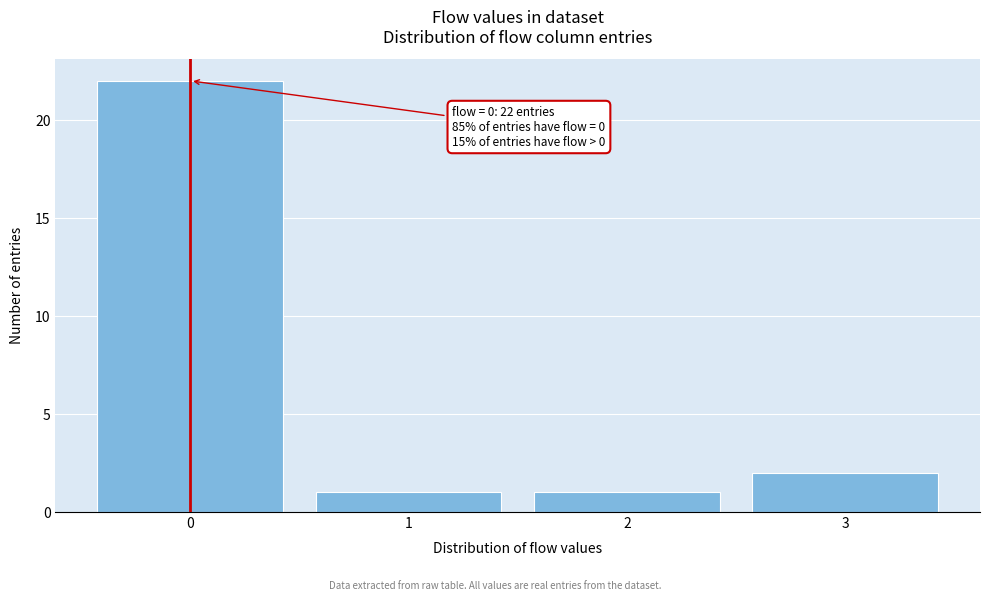

Which range on the x-axis has the tallest bar?

-0.5 to 0.5